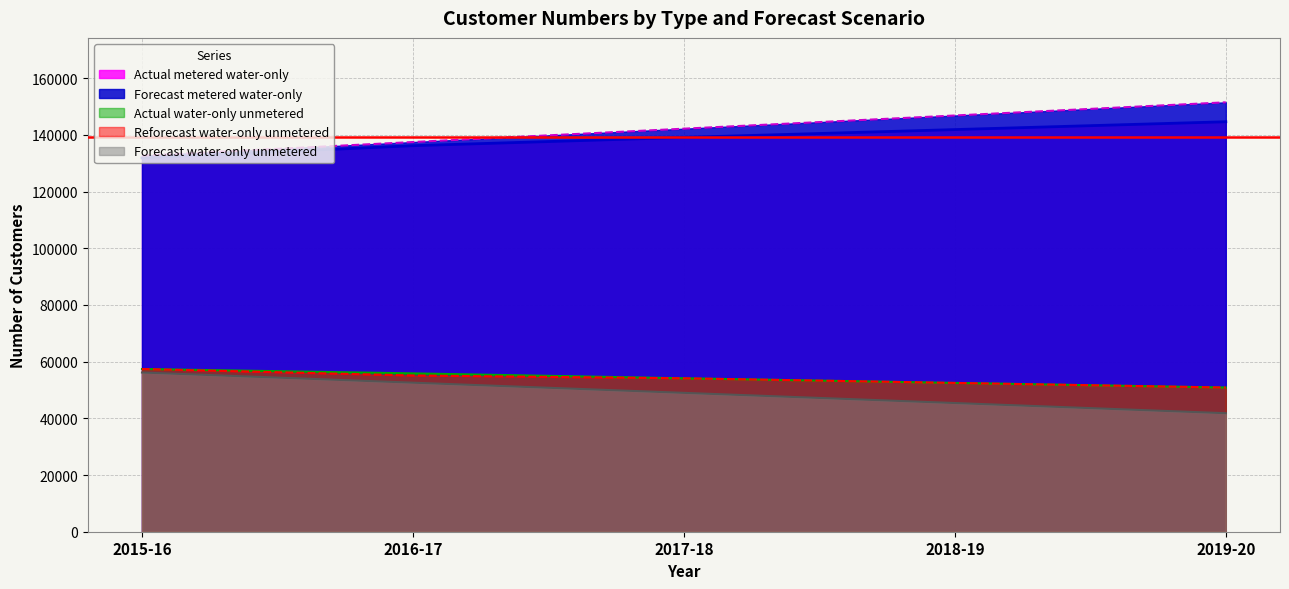

The value of Reforecast water-only unmetered at 2015-16 is 57409. True or false?

True